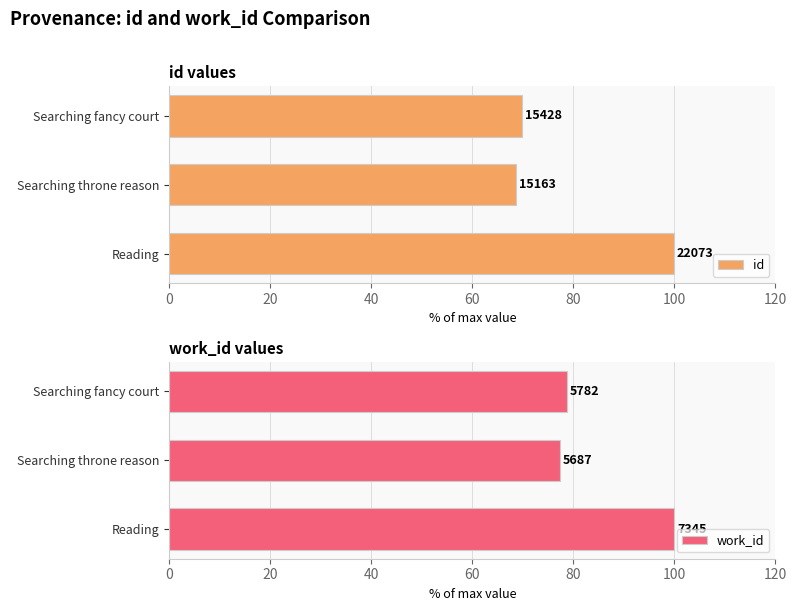

How many categories are shown in the chart?

3